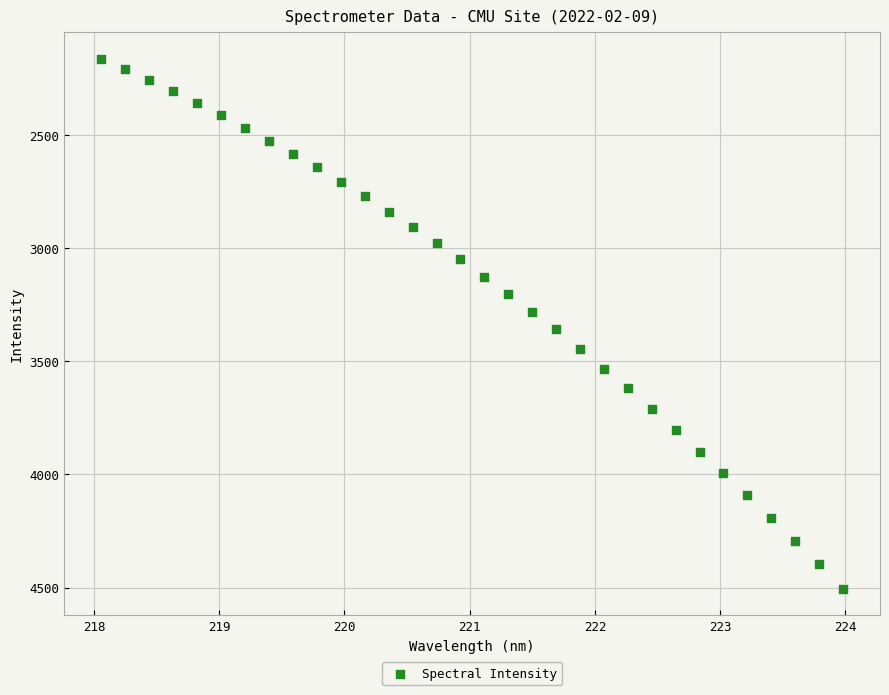

What is the range of X values (max minus min)?

5.9